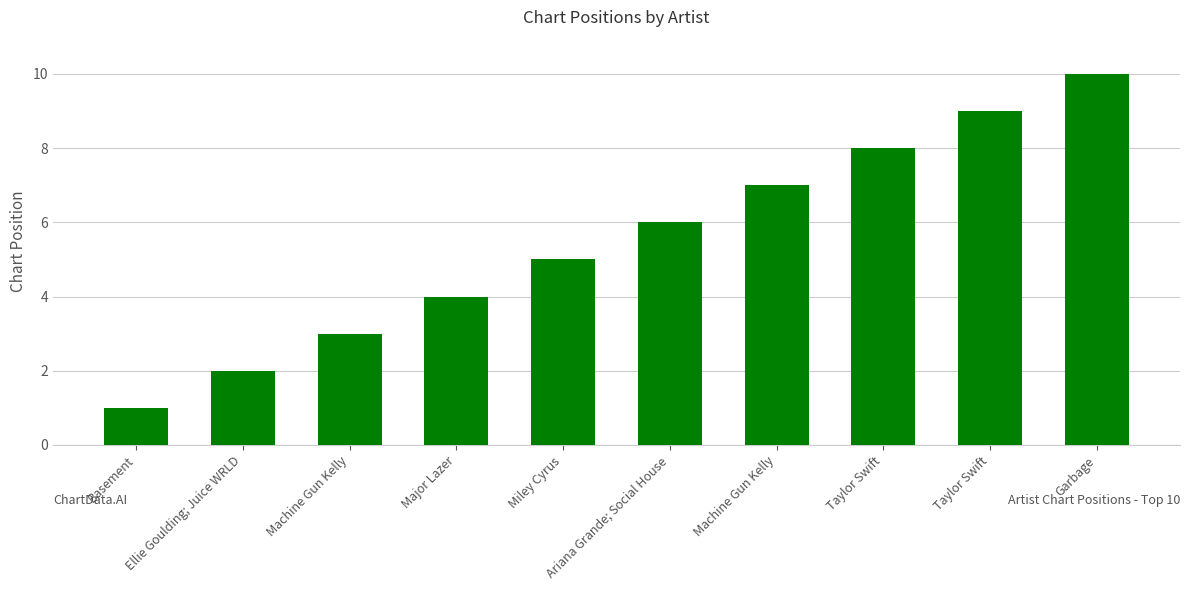

What is the greatest value displayed?

10